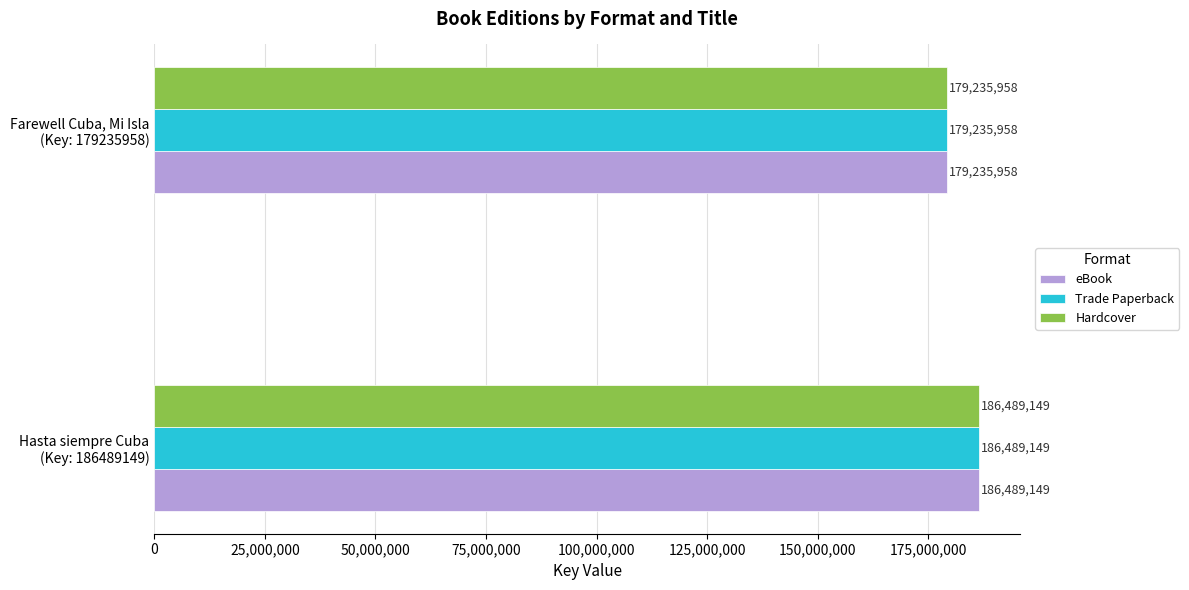

What is the maximum value for eBook?

186489149